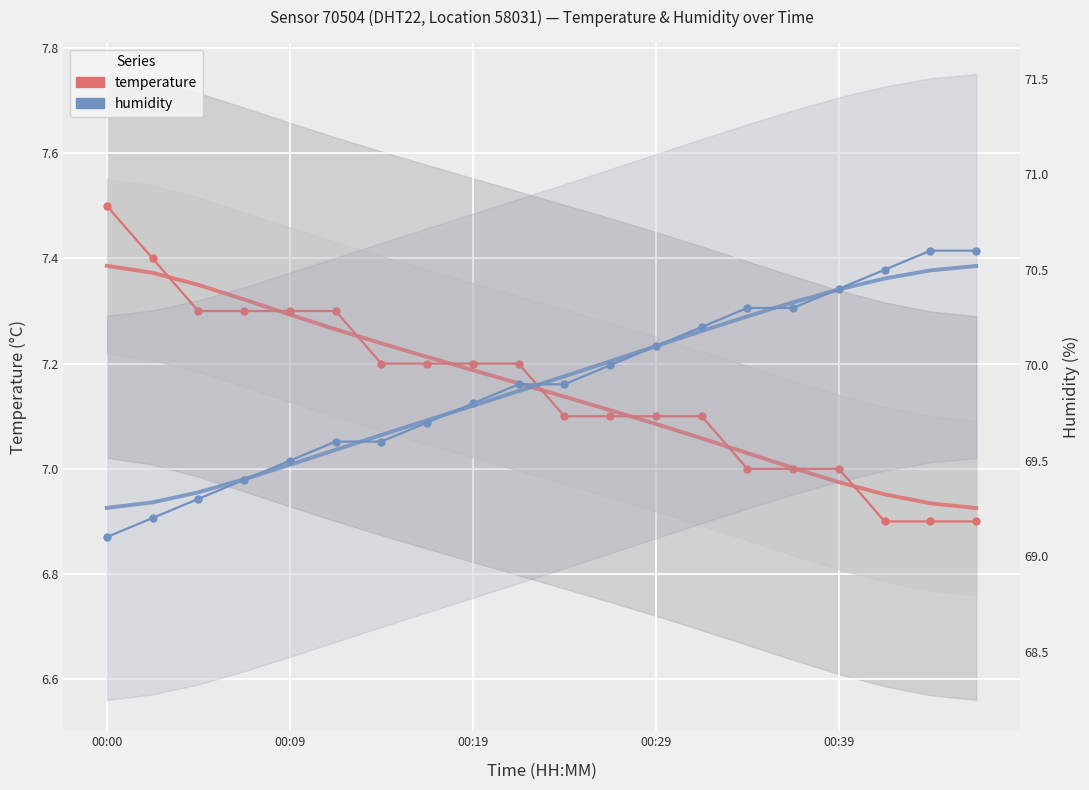

What is the spread (max minus min) of values at 10?

62.8